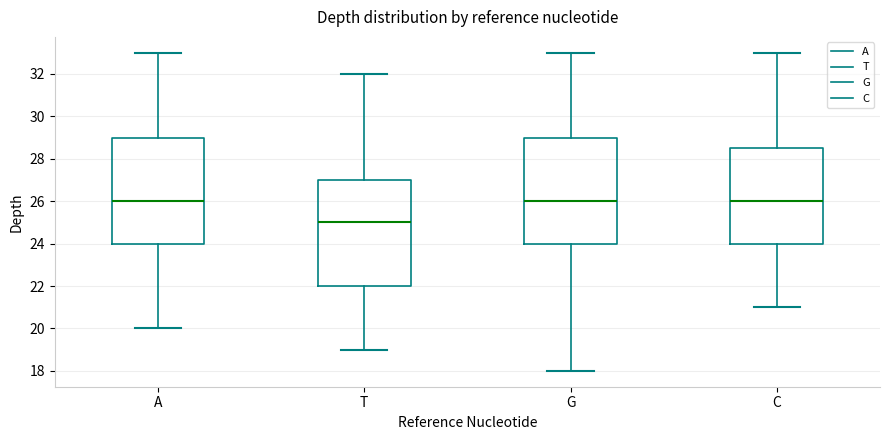

Reading left to right, transcribe this box plot: for each box, give where its median line is, the range the box spans, and where its two whiskers end, as read against the y-axis. The values are not printed on the chart, so give them approximately, as read against the axis.

A: median 26.0, box 24.0 to 29.0, whiskers 20.0 to 33.0
T: median 25.0, box 22.0 to 27.0, whiskers 19.0 to 32.0
G: median 26.0, box 24.0 to 29.0, whiskers 18.0 to 33.0
C: median 26.0, box 24.0 to 28.6, whiskers 21.0 to 33.0